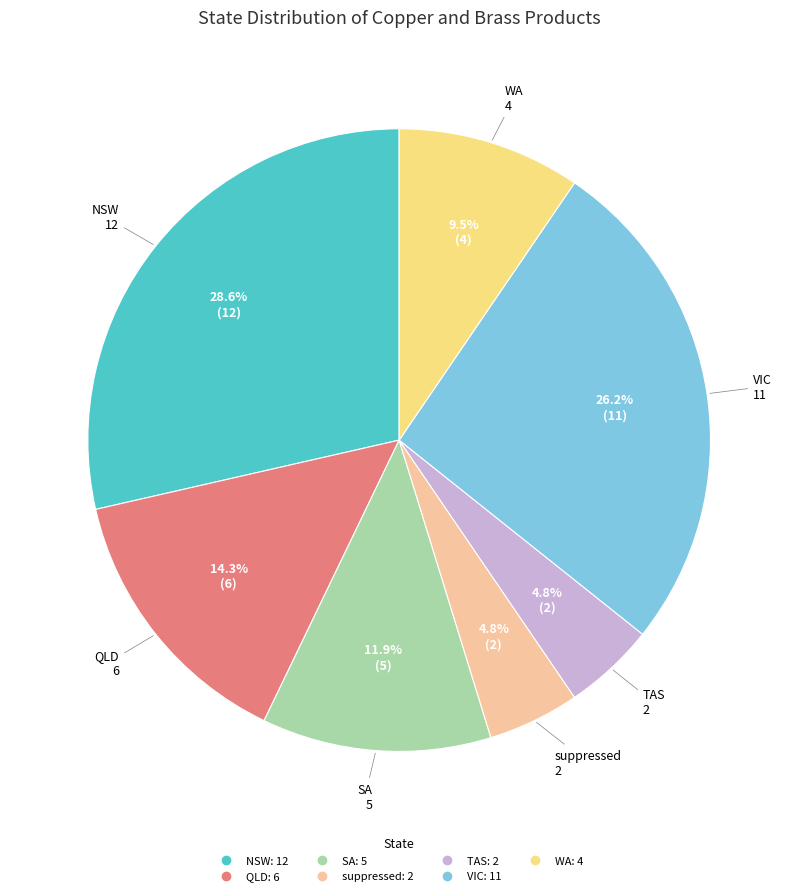

Is the sum of TAS and SA greater than half?

No